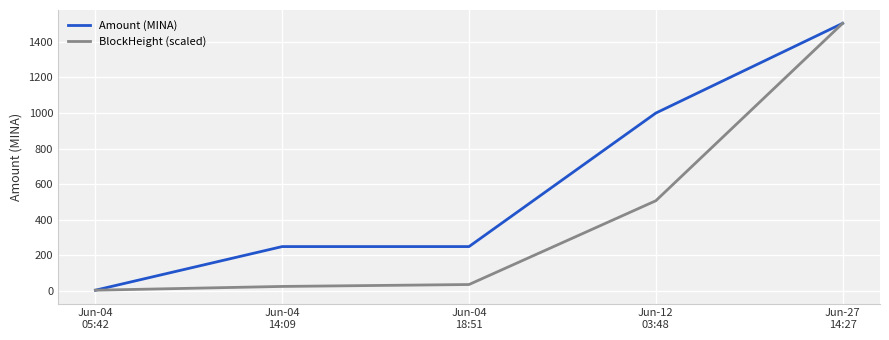

List the series in order of their overall mean, lowest first.

BlockHeight (scaled), Amount (MINA)